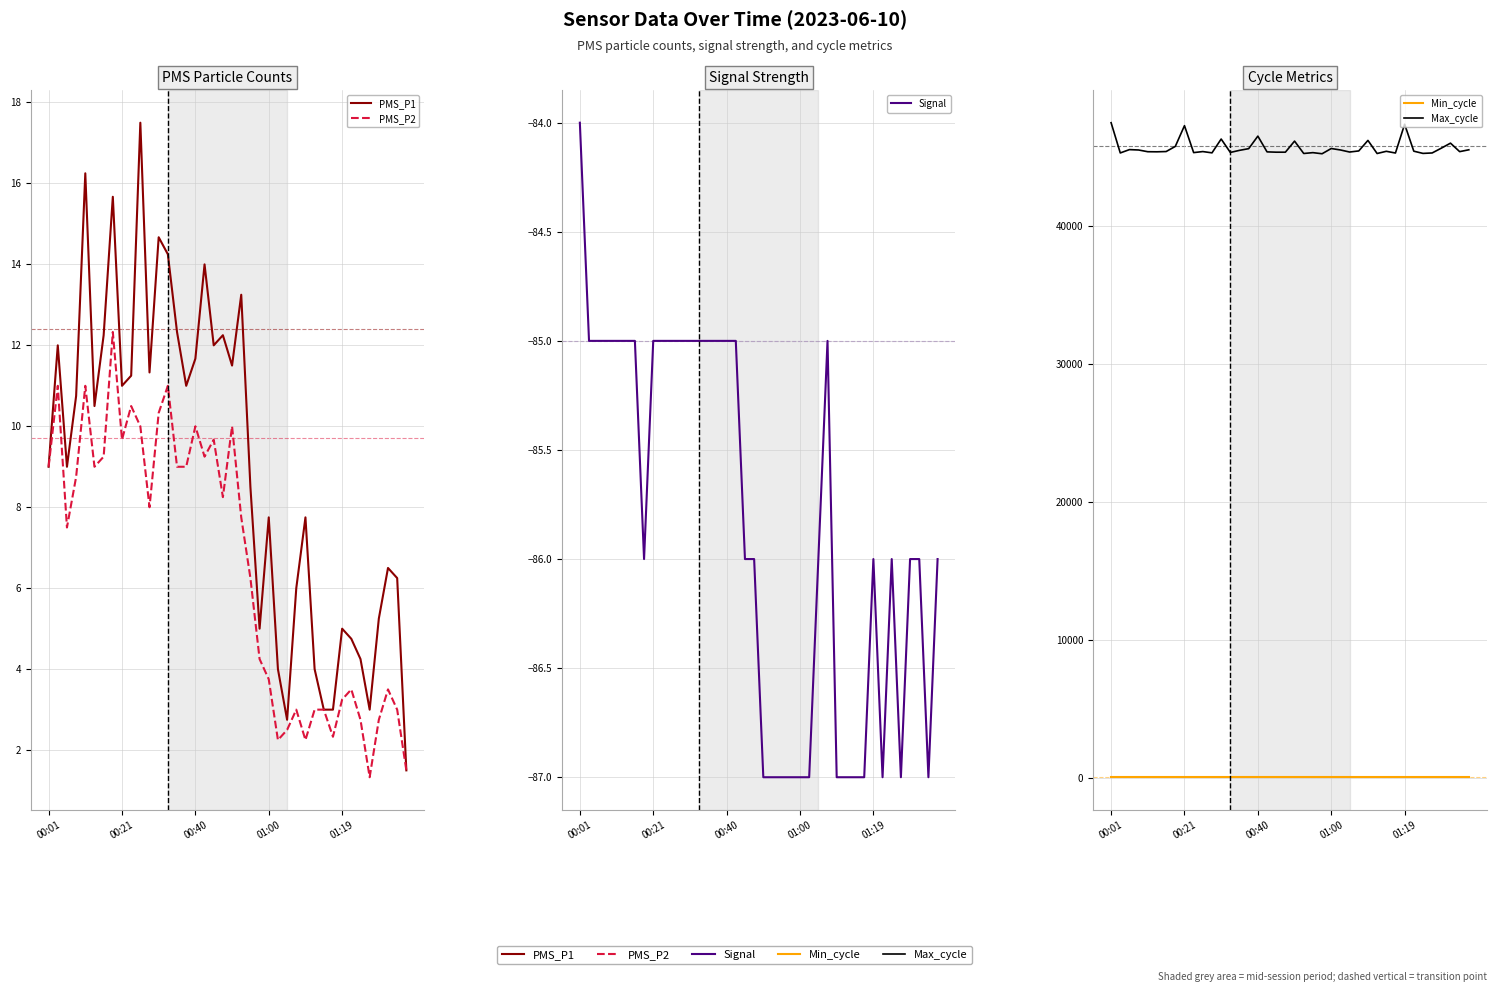

True or false: PMS_P2 has a value of 14.2 at 00:40.

False